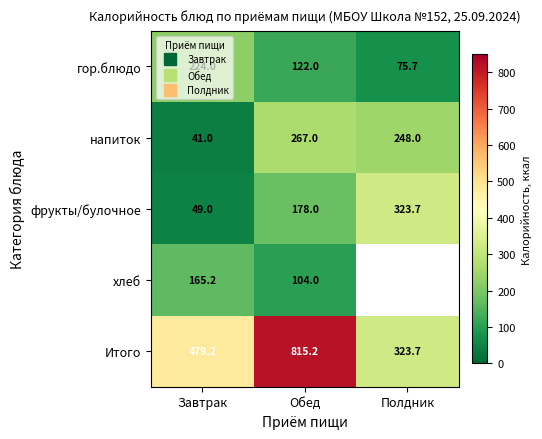

Which category has the lowest value in the фрукты/булочное series?

Завтрак